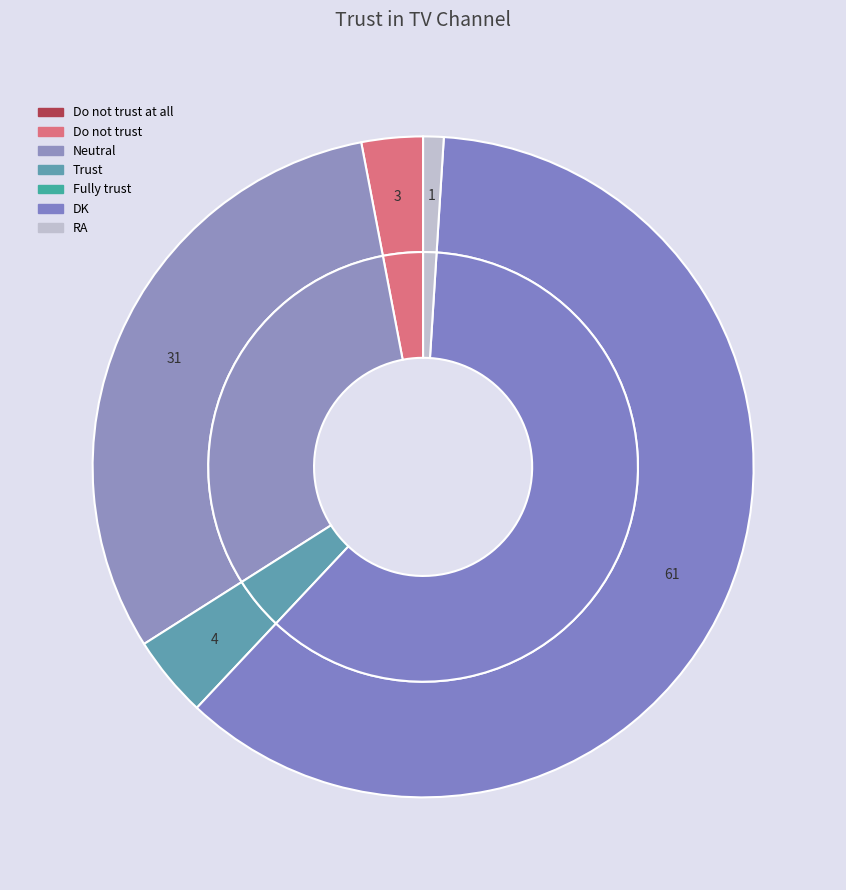

To the nearest percent, what is the difference between the Do not trust at all and Trust slice percentages?

4%